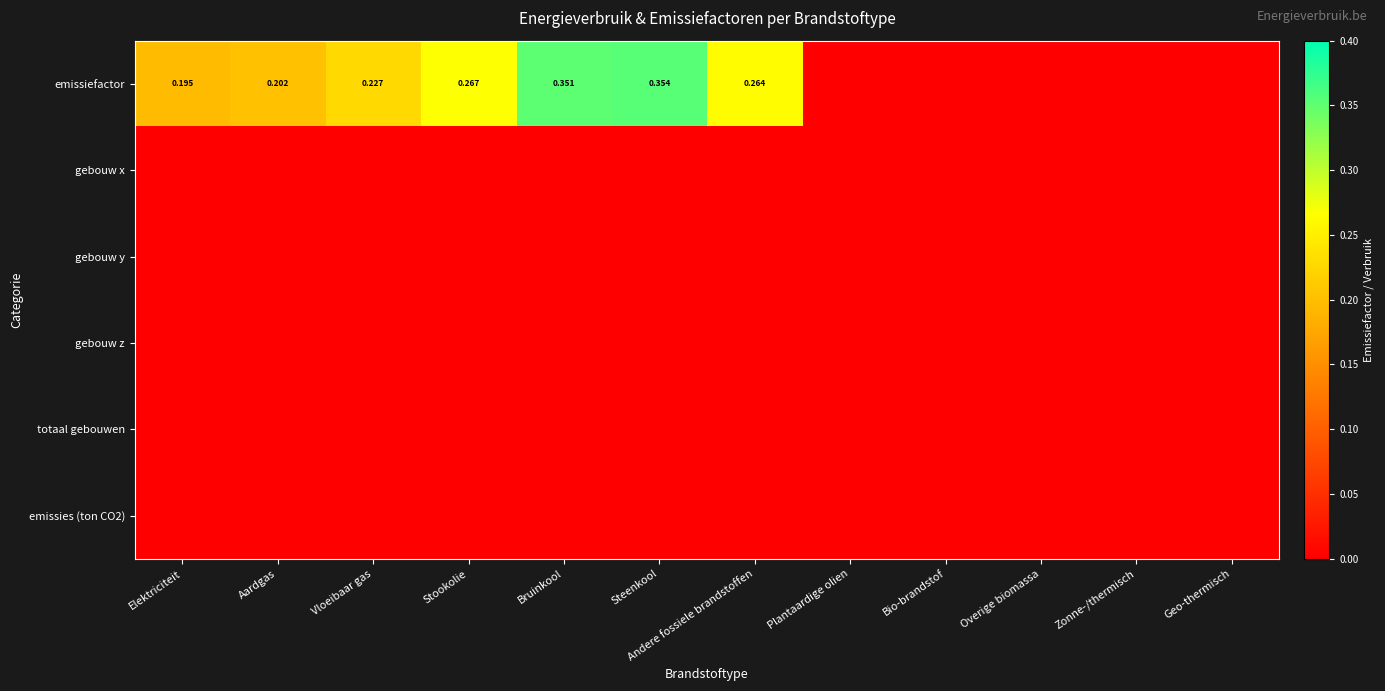

Which series has the largest range (max minus min)?

emissiefactor